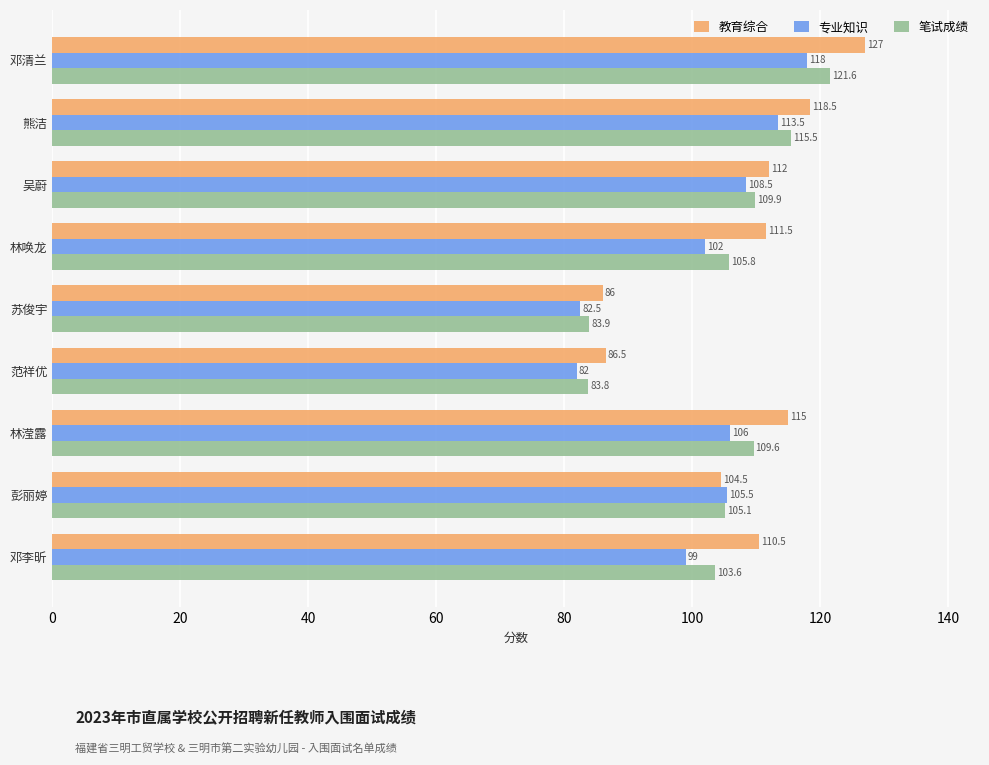

What are all the series names shown in the legend?

教育综合, 专业知识, 笔试成绩